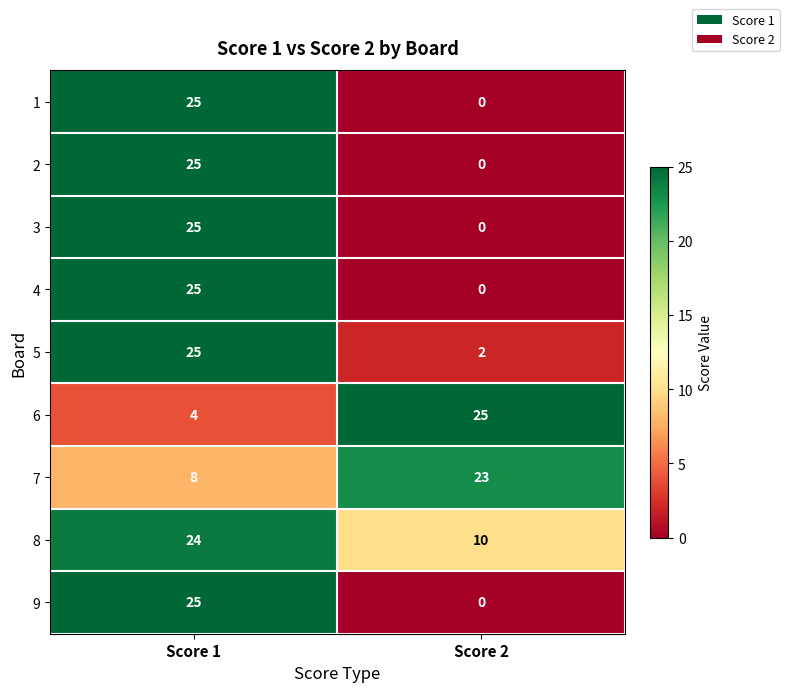

Rank the categories by 2 value from highest to lowest.

Score 1, Score 2